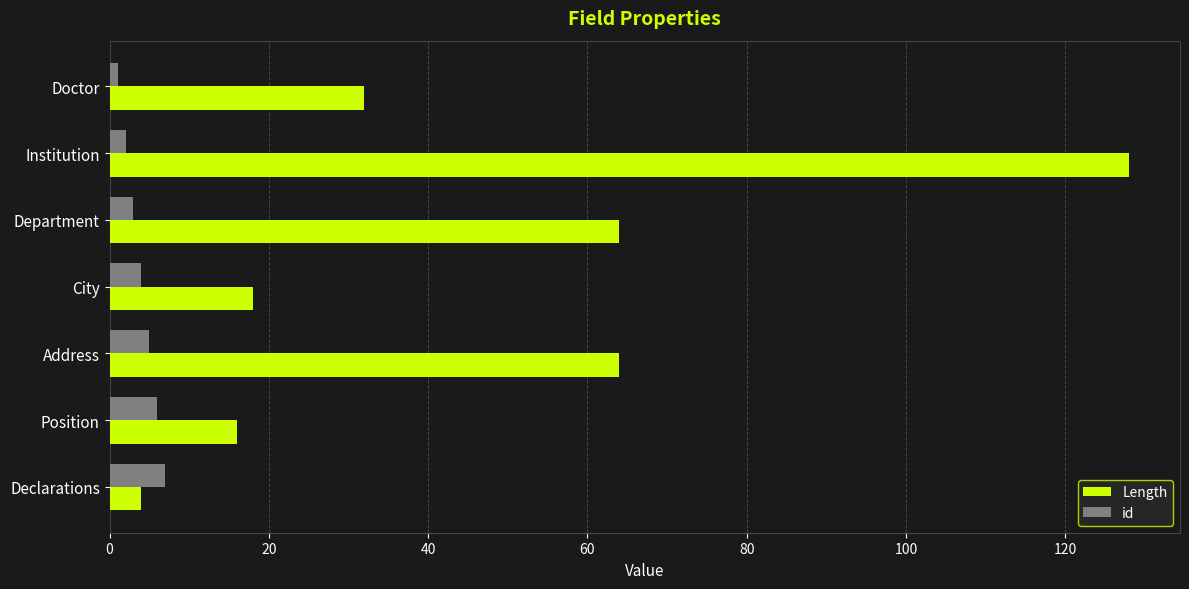

Rank the series by their maximum value, from highest to lowest.

Length, id